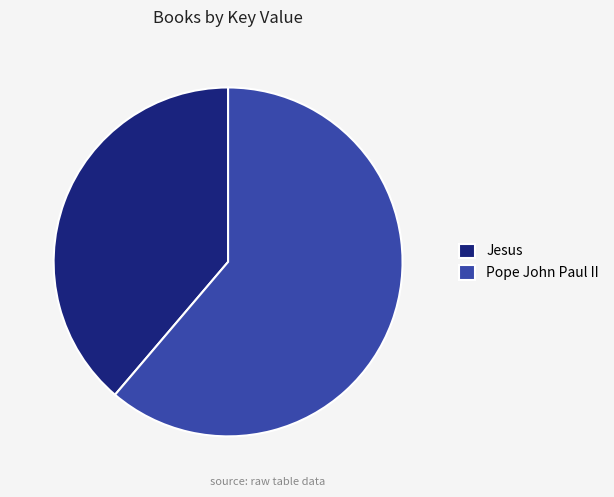

Does Jesus represent more than half of the total?

No